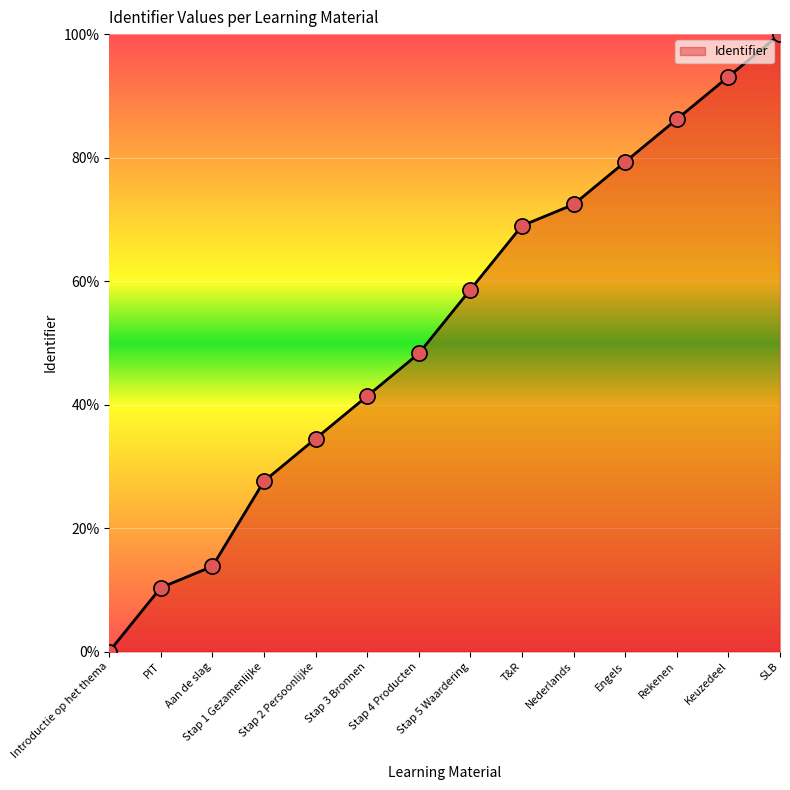

What is the change in value from Stap 1 Gezamenlijke to Stap 3 Bronnen?

+13.8